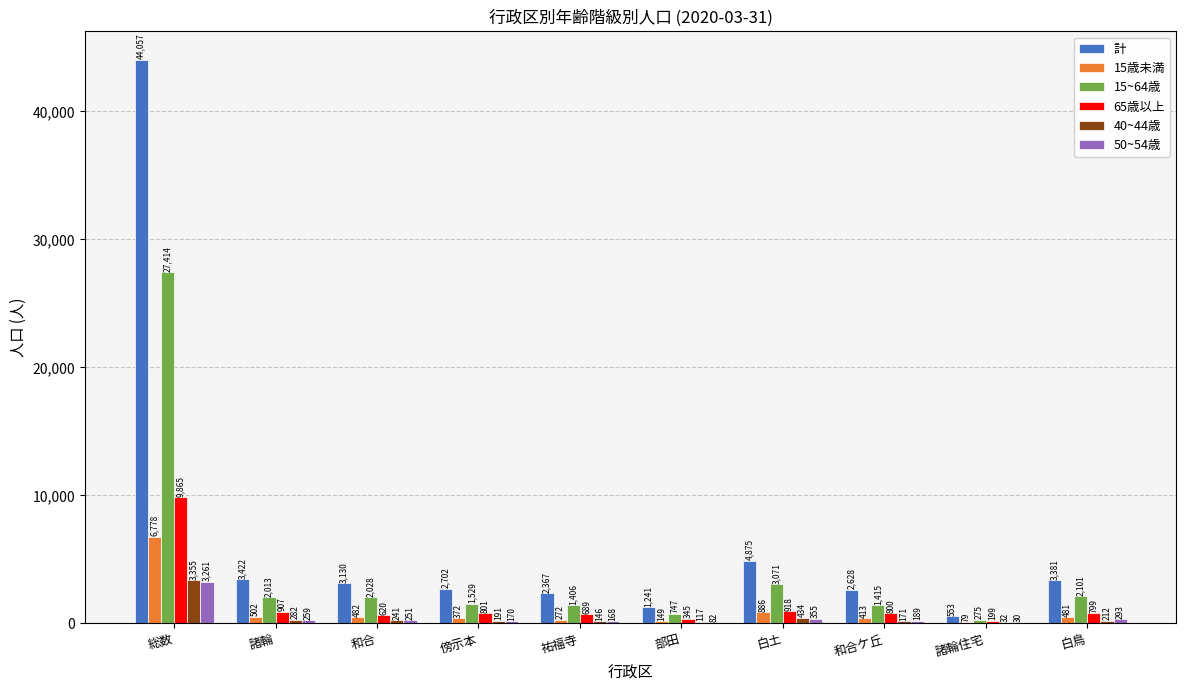

Is the value of 50~54歳 at 傍示本 greater than the value of 15歳未満 at 総数?

No